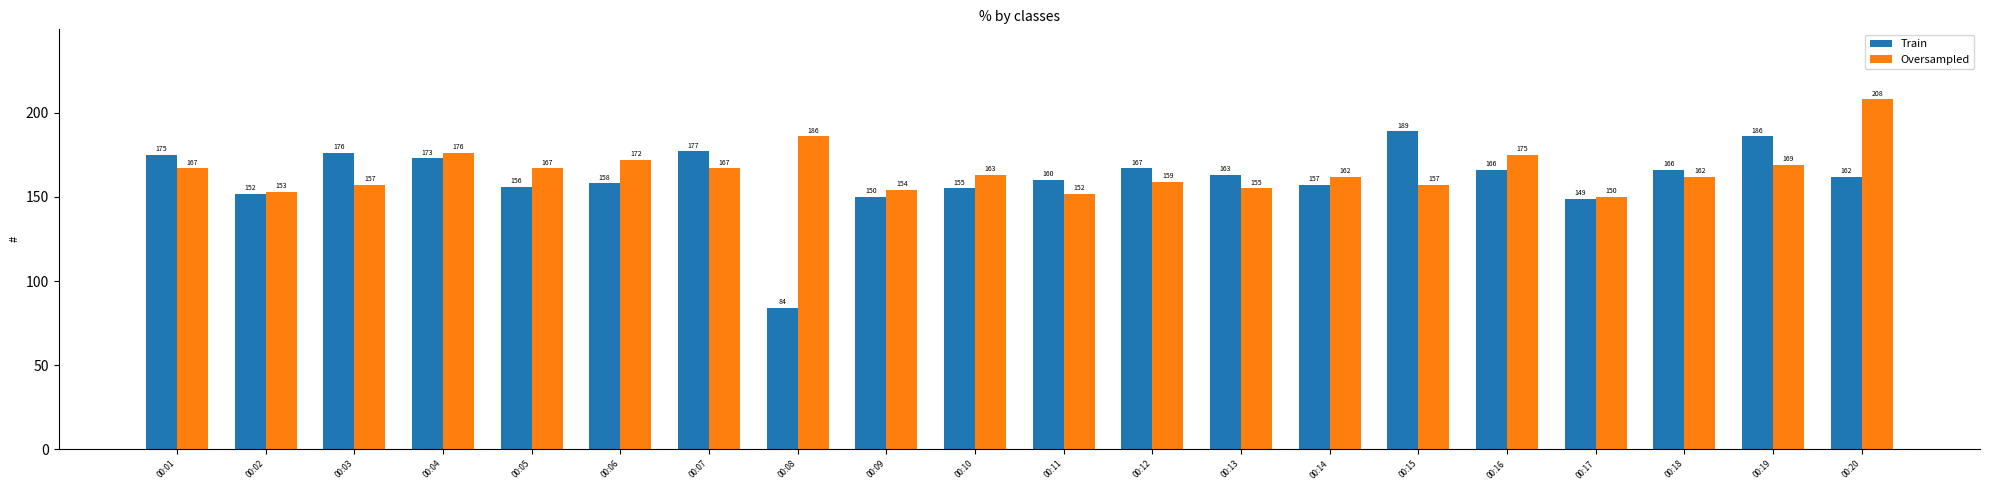

Which series changed the most between 00:11 and 00:14?

Oversampled